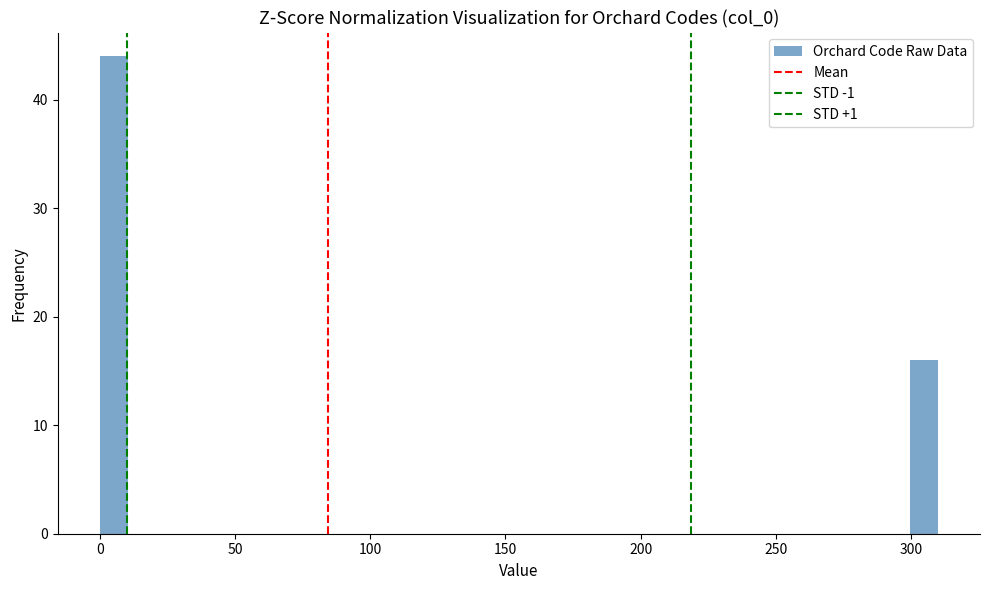

Around what value on the x-axis is the tallest bar? Give the approximate position of its centre, as read against the axis.

5